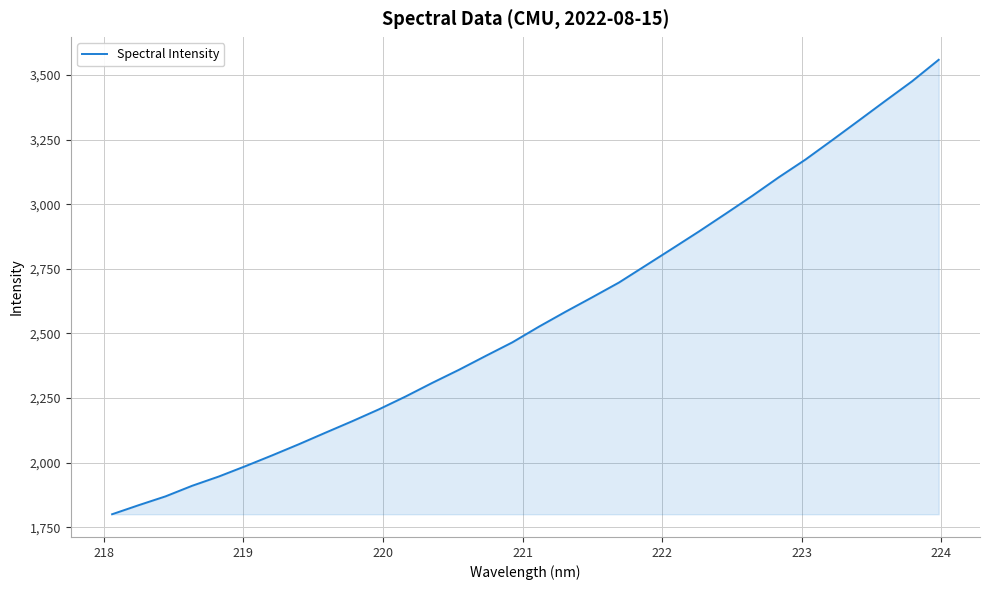

What is the greatest value displayed?

3558.5